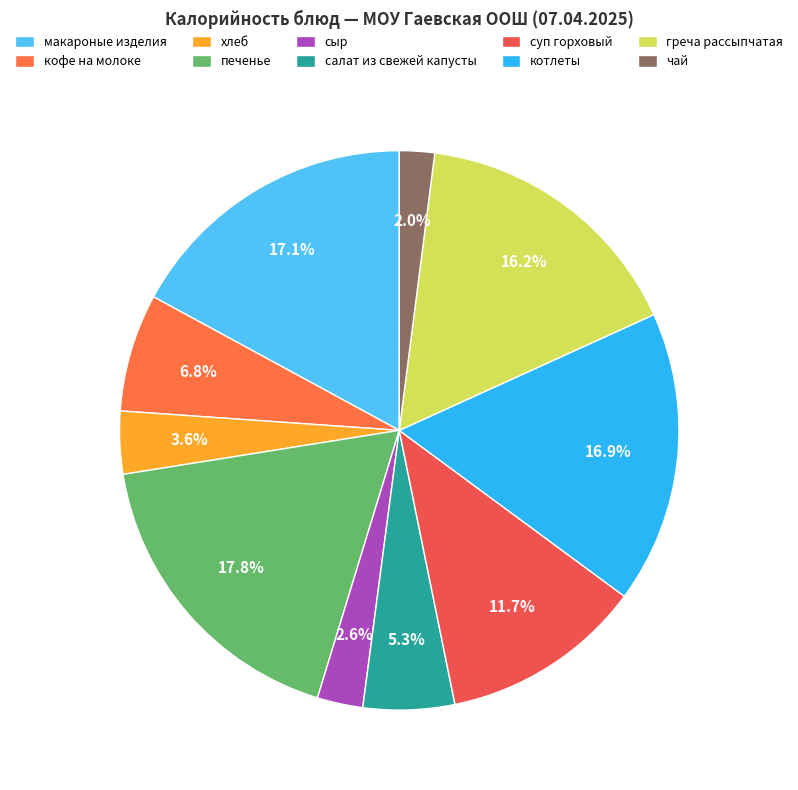

To the nearest percent, what portion does суп горховый represent?

12%